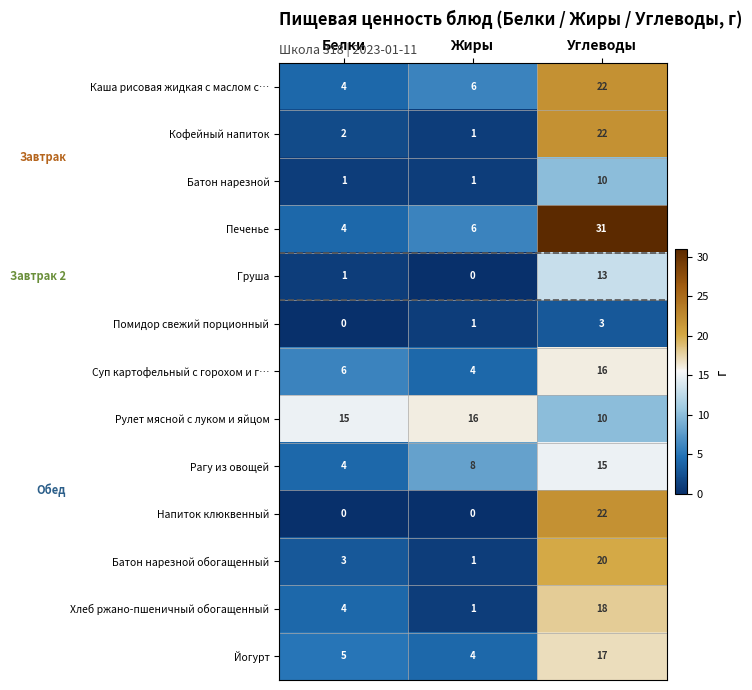

How many data points does each series have?

3